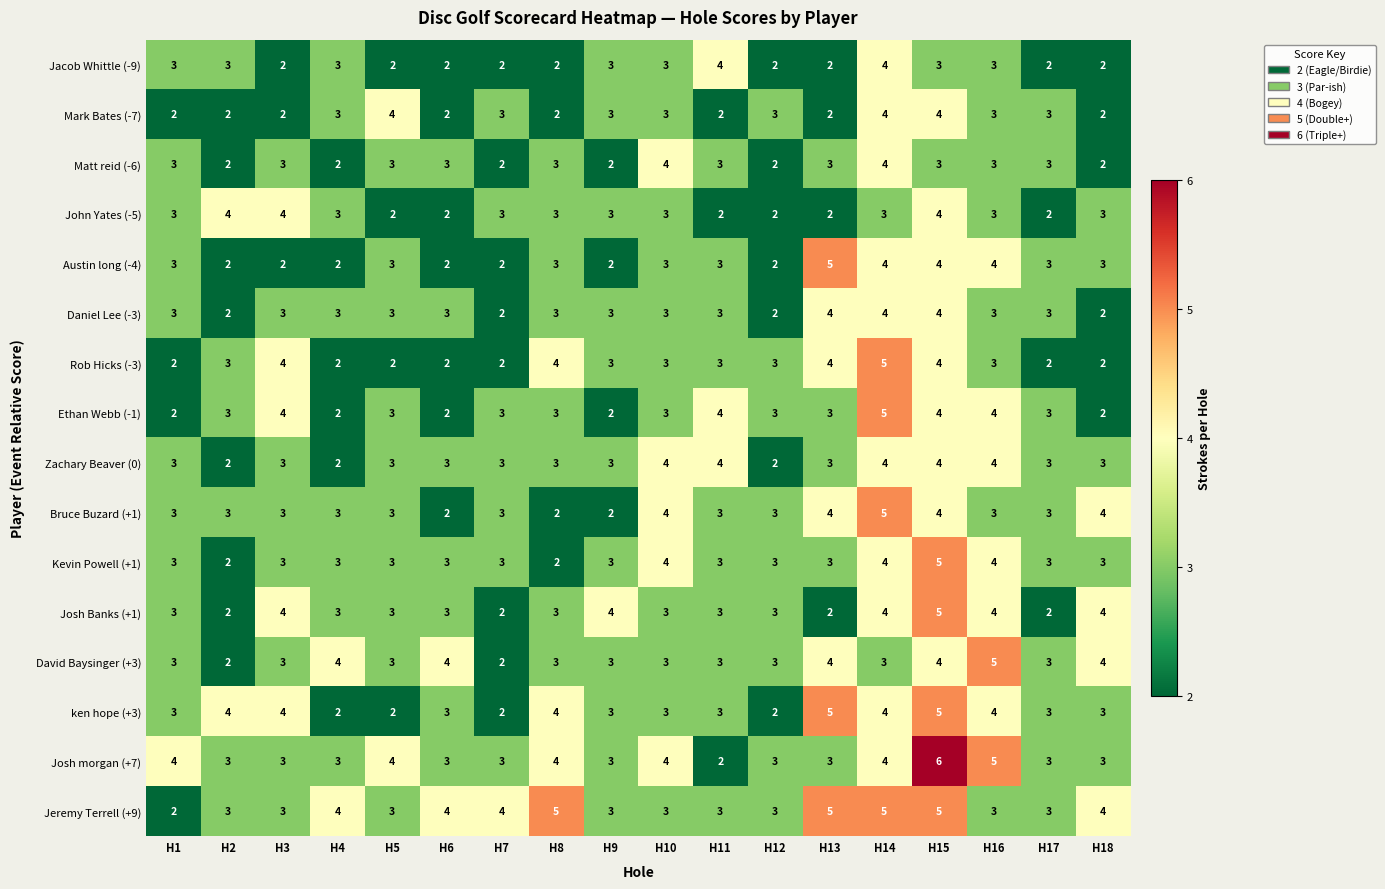

Which series has the largest total across all categories?

Jeremy Terrell (+9)